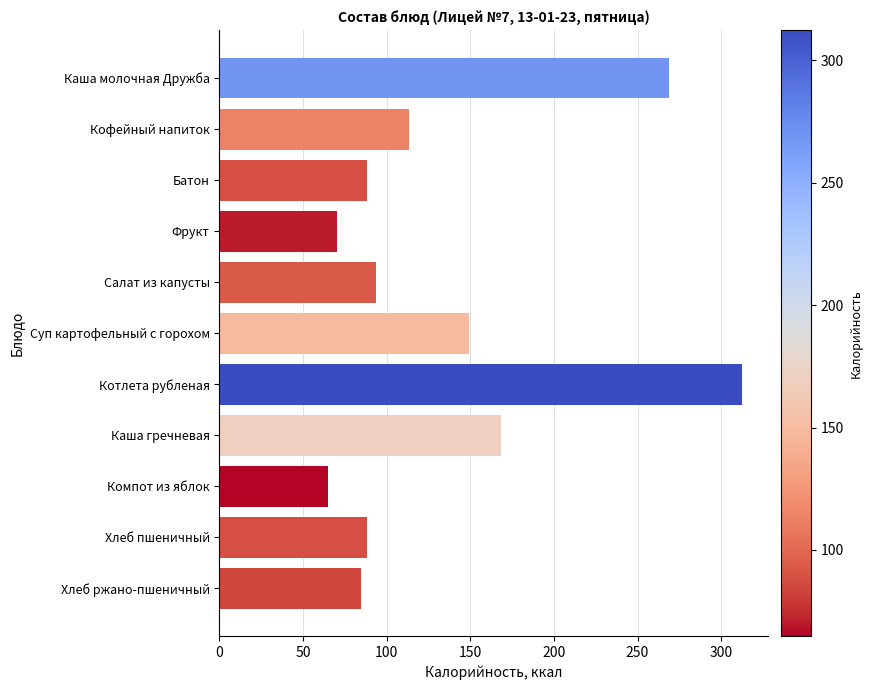

The value at Батон is 88.0. True or false?

True